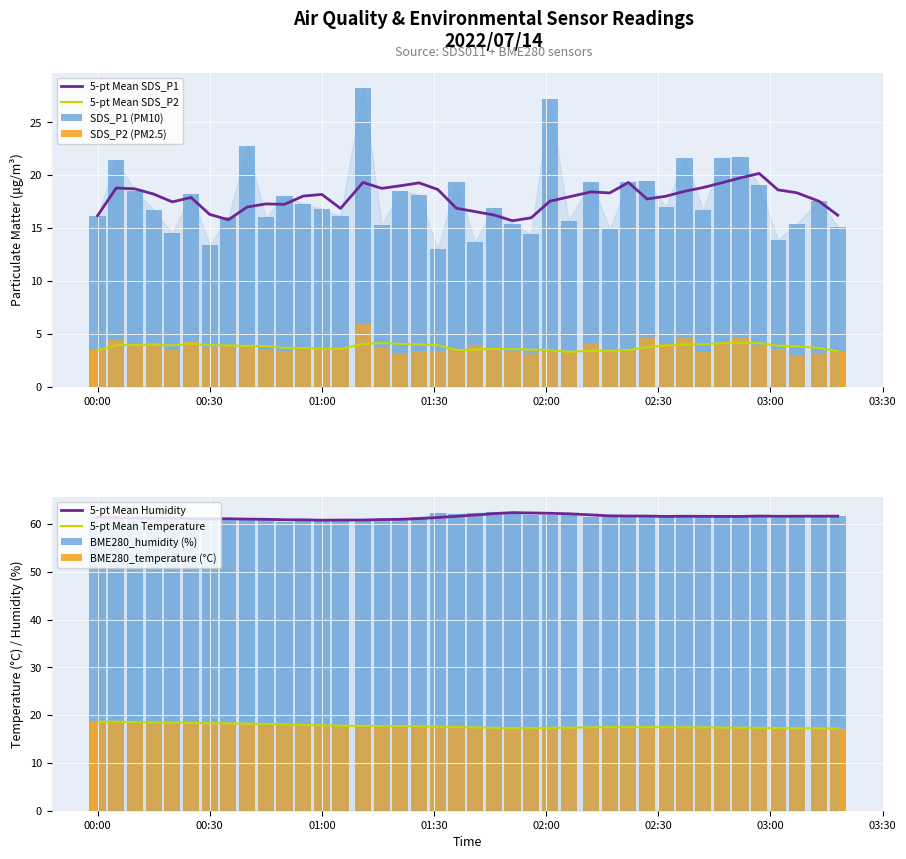

True or false: 5-pt Mean SDS_P2 and 5-pt Mean SDS_P1 cross at least once.

False